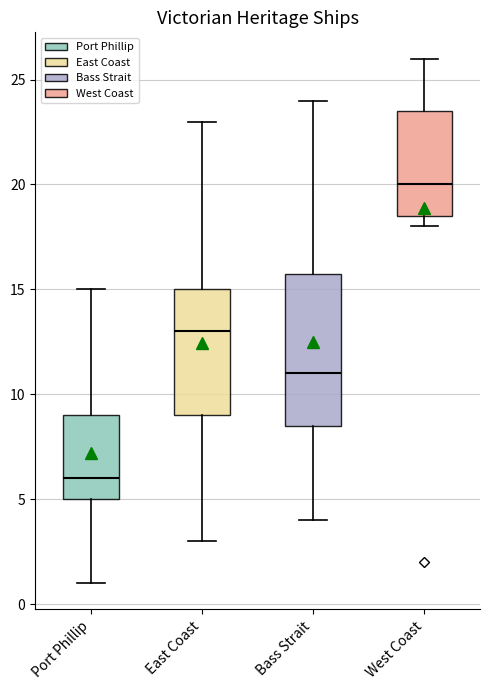

Reading left to right, transcribe this box plot: for each box, give where its median line is, the range the box spans, and where its two whiskers end, as read against the y-axis. The values are not printed on the chart, so give them approximately, as read against the axis.

Port Phillip: median 6.0, box 5.0 to 9.0, whiskers 1.0 to 15.0
East Coast: median 13.0, box 9.0 to 15.0, whiskers 3.0 to 23.0
Bass Strait: median 11.0, box 8.5 to 16.0, whiskers 4.0 to 24.0
West Coast: median 20.0, box 18.5 to 23.5, whiskers 18.0 to 26.0